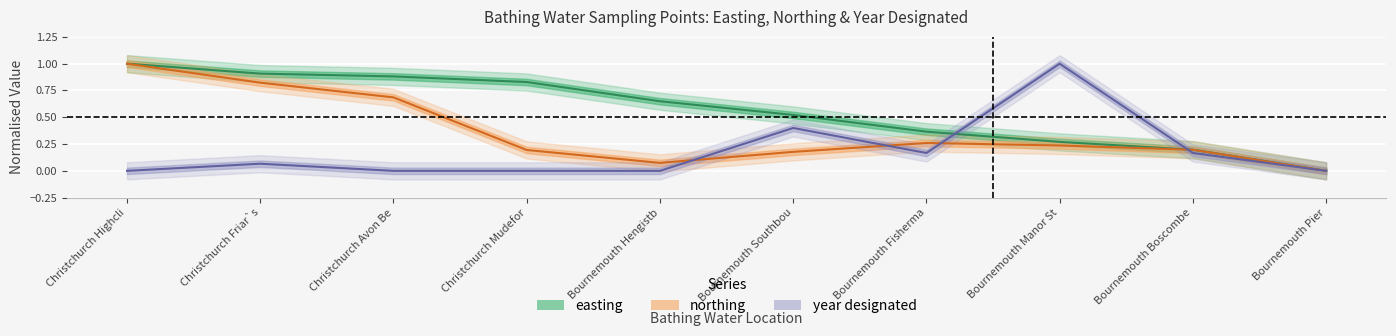

True or false: year_designated and easting intersect in this chart.

True